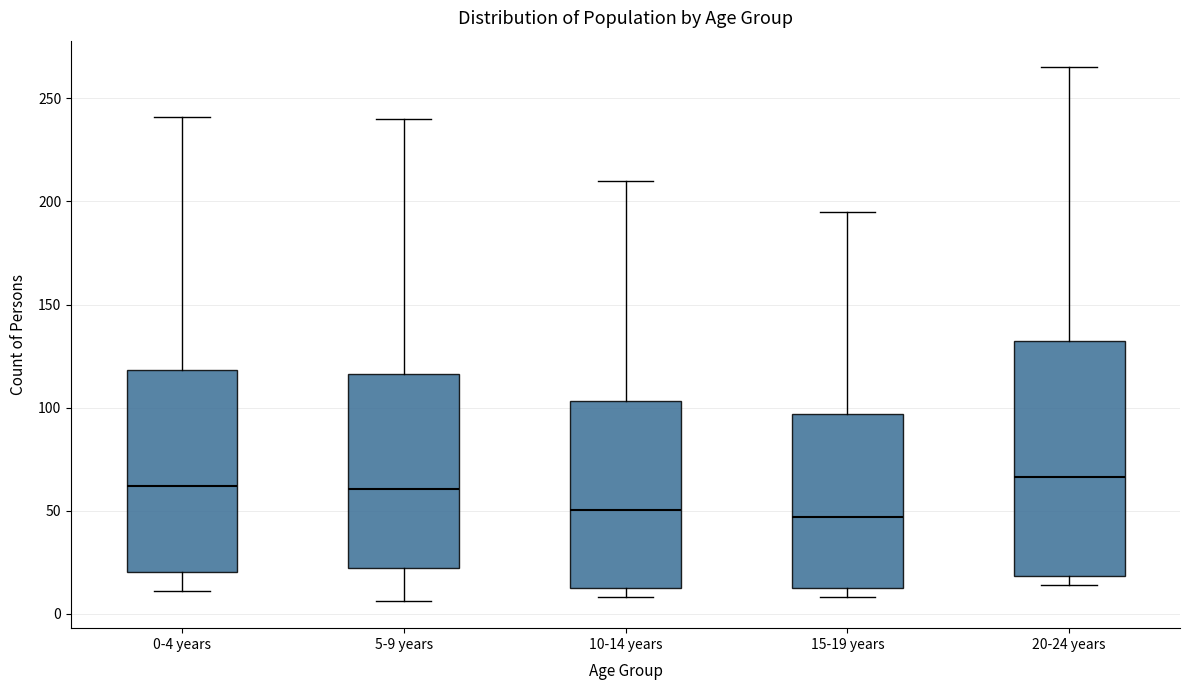

Reading left to right, read every box against the y-axis: the position of its median line, the range the box covers, and the ends of its whiskers. The values are not printed on the chart, so give them approximately, as read against the axis.

0-4 years: median 60, box 20 to 120, whiskers 10 to 240
5-9 years: median 60, box 20 to 115, whiskers 5 to 240
10-14 years: median 50, box 15 to 105, whiskers 10 to 210
15-19 years: median 45, box 15 to 95, whiskers 10 to 195
20-24 years: median 65, box 20 to 135, whiskers 15 to 265